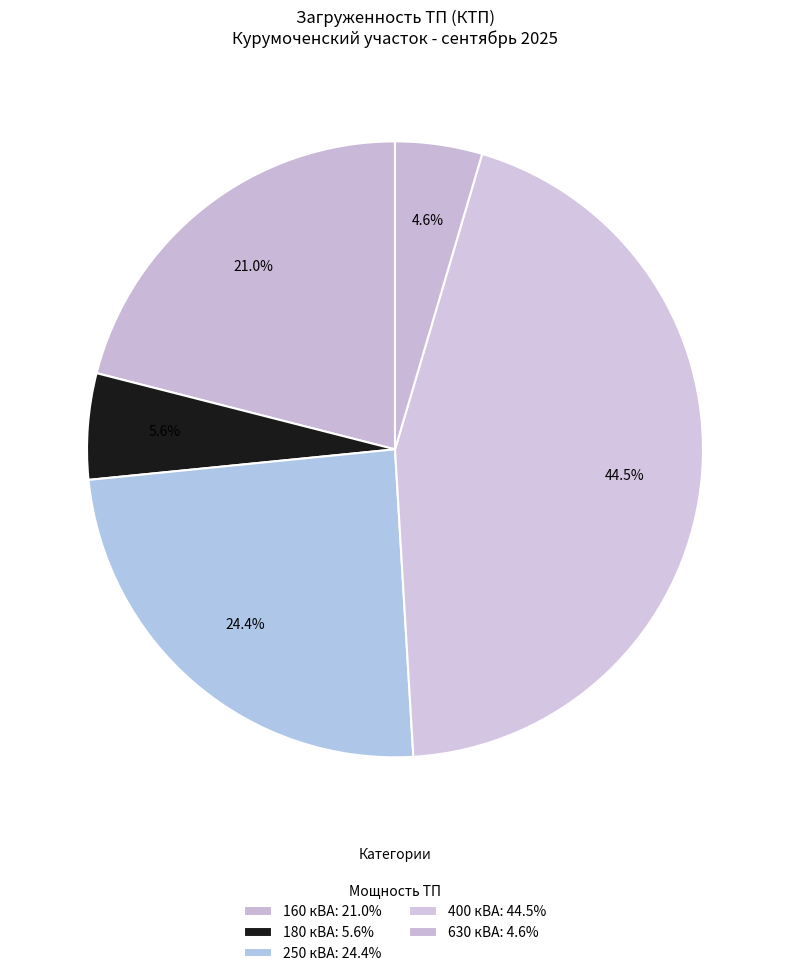

How many slices are in this pie chart?

5